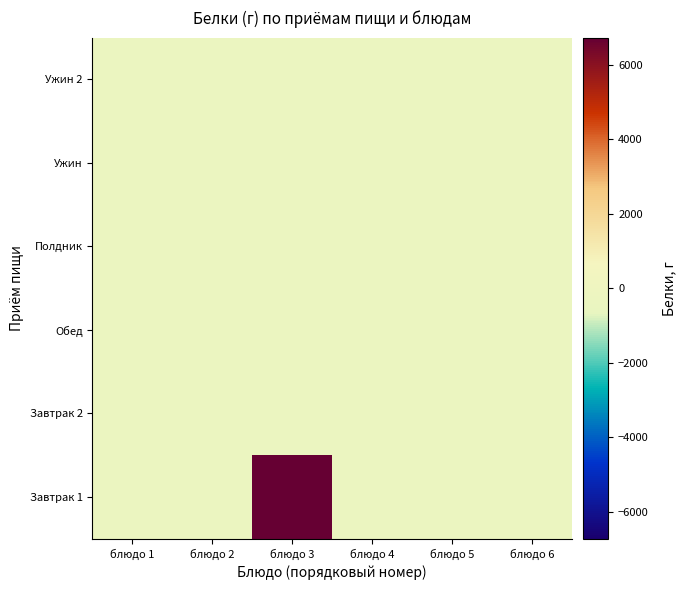

Reading right to left, list all the values displayed in this chart.

Завтрак 1: блюдо 6=-359.4	блюдо 5=-359.4	блюдо 4=-359.4	блюдо 3=6731.6	блюдо 2=-348.7	блюдо 1=-359.3
Завтрак 2: блюдо 6=-359.4	блюдо 5=-359.4	блюдо 4=-359.1	блюдо 3=-348.7	блюдо 2=-359.3	блюдо 1=-353.1
Обед: блюдо 6=-348.7	блюдо 5=-358.7	блюдо 4=-353.6	блюдо 3=-347.4	блюдо 2=-351.9	блюдо 1=-357.4
Полдник: блюдо 6=-359.4	блюдо 5=-359.4	блюдо 4=-359.4	блюдо 3=-359.4	блюдо 2=-359.3	блюдо 1=-353.2
Ужин: блюдо 6=-359.4	блюдо 5=-359.4	блюдо 4=-359.4	блюдо 3=-348.7	блюдо 2=-359.3	блюдо 1=-350.6
Ужин 2: блюдо 6=-359.4	блюдо 5=-359.4	блюдо 4=-359.4	блюдо 3=-359.4	блюдо 2=-359.3	блюдо 1=-355.4